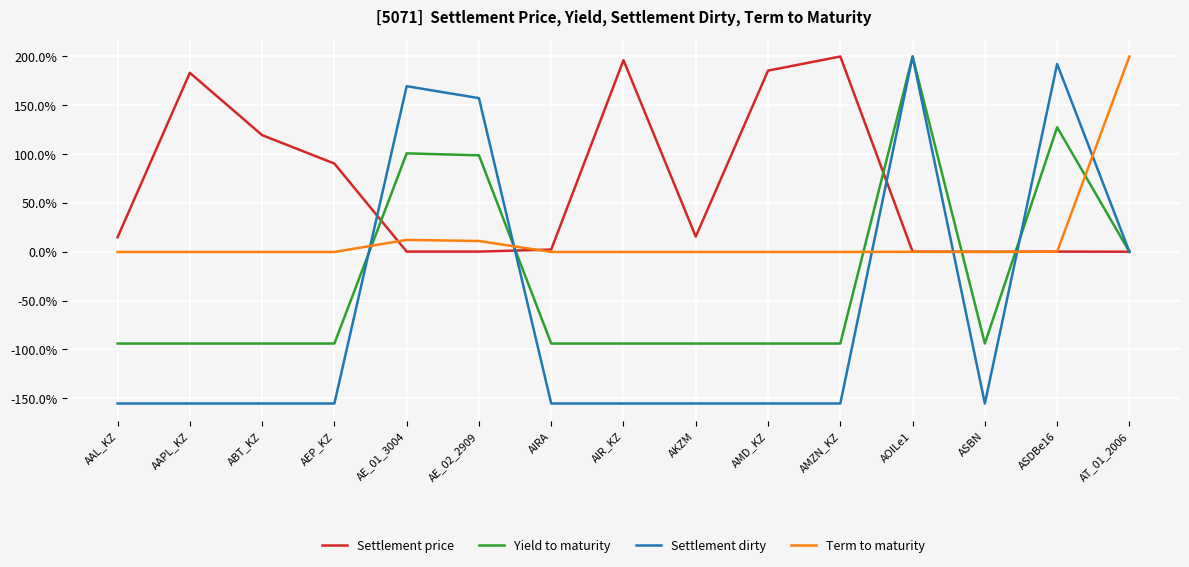

What position from the left is AMZN_KZ?

11